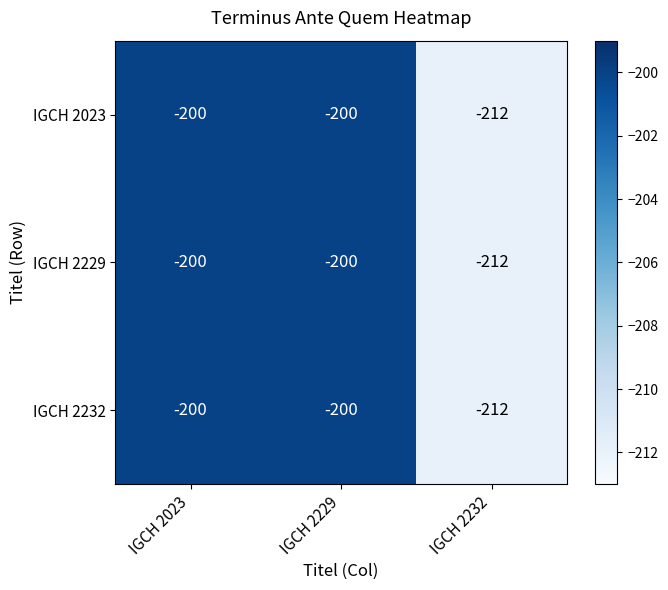

What is the total value across all series at IGCH 2023?

-600